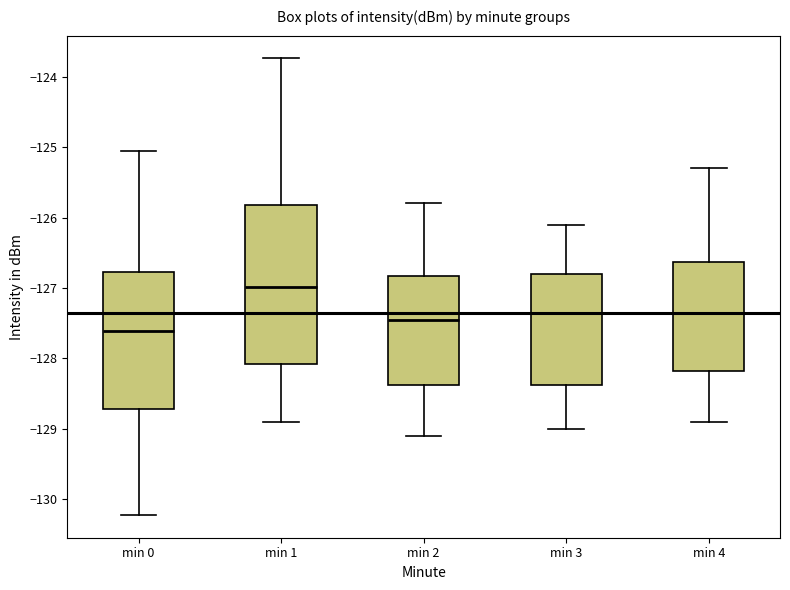

Reading left to right, read every box against the y-axis: the position of its median line, the range the box covers, and the ends of its whiskers. The values are not printed on the chart, so give them approximately, as read against the axis.

min 0: median -127.6, box -128.7 to -126.8, whiskers -130.2 to -125.1
min 1: median -127.0, box -128.1 to -125.8, whiskers -128.9 to -123.7
min 2: median -127.4, box -128.4 to -126.8, whiskers -129.1 to -125.8
min 3: median -127.3, box -128.4 to -126.8, whiskers -129.0 to -126.1
min 4: median -127.3, box -128.2 to -126.6, whiskers -128.9 to -125.3